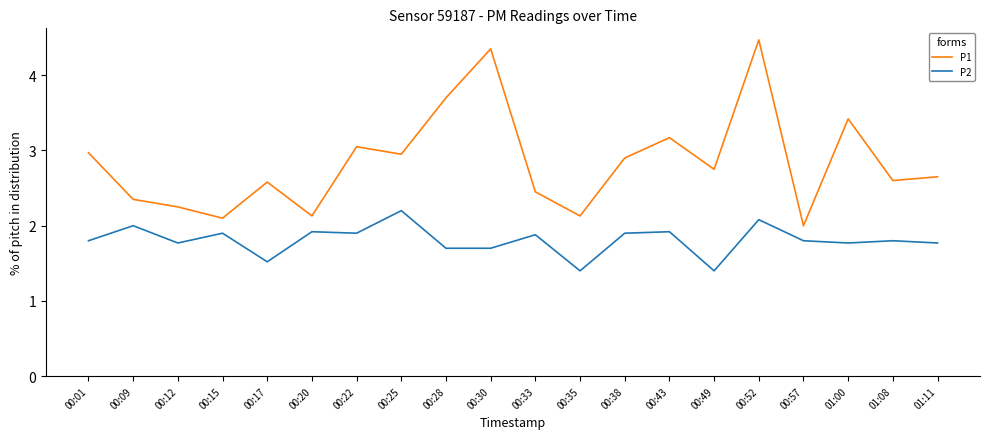

In P2, how many points are higher than both neighbors (excluding endpoints)?

8